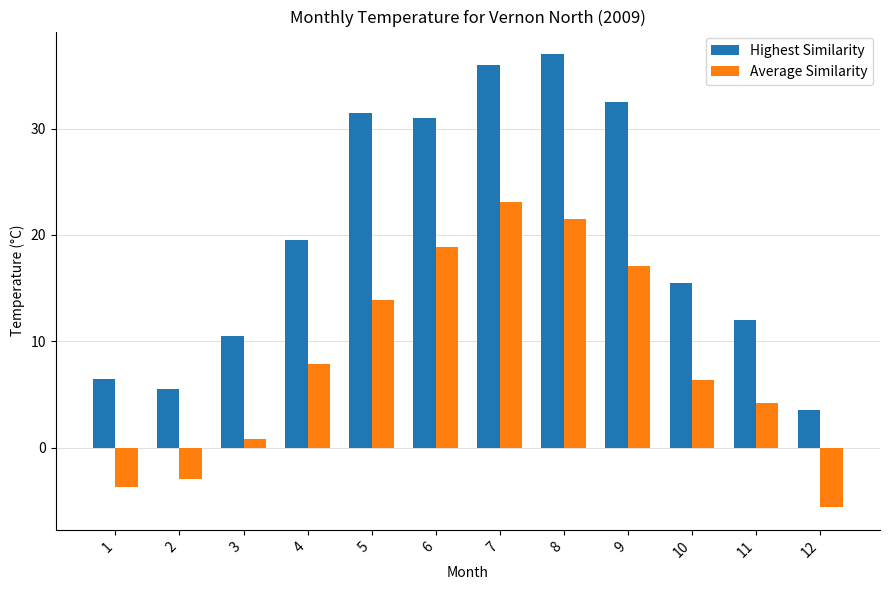

How many values in the Average Similarity series are below 7?

6